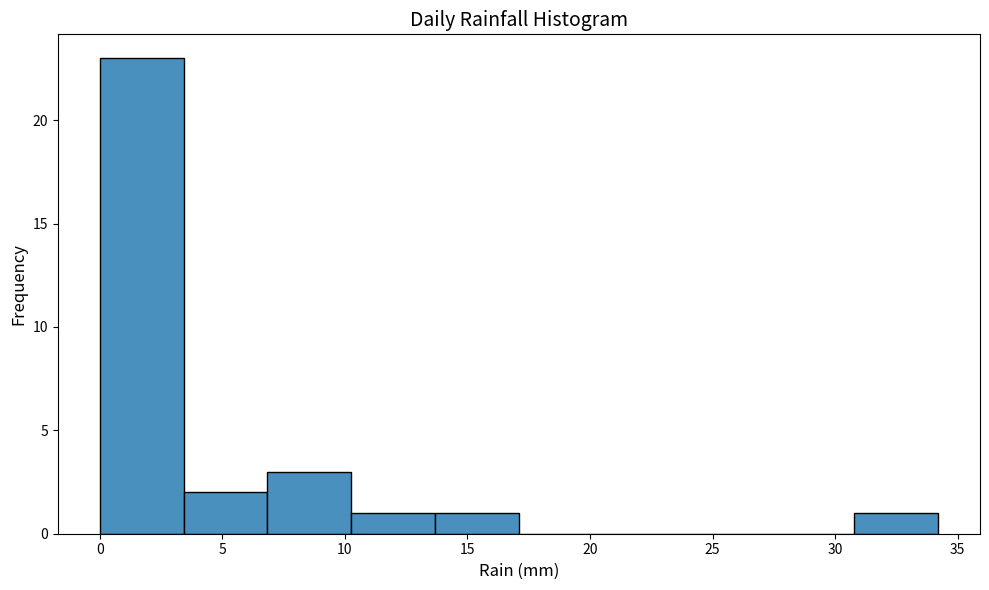

Reading left to right, transcribe this chart: for each bar, give the range it covers on the x-axis and its height. Neither the bar edges nor the heights are printed on the chart, so give them approximately, as read against the axes.

0.0 to 3.5: 23
3.5 to 7.0: 2
7.0 to 10.5: 3
10.5 to 13.5: 1
13.5 to 17.0: 1
17.0 to 20.5: 0
20.5 to 24.0: 0
24.0 to 27.5: 0
27.5 to 31.0: 0
31.0 to 34.0: 1